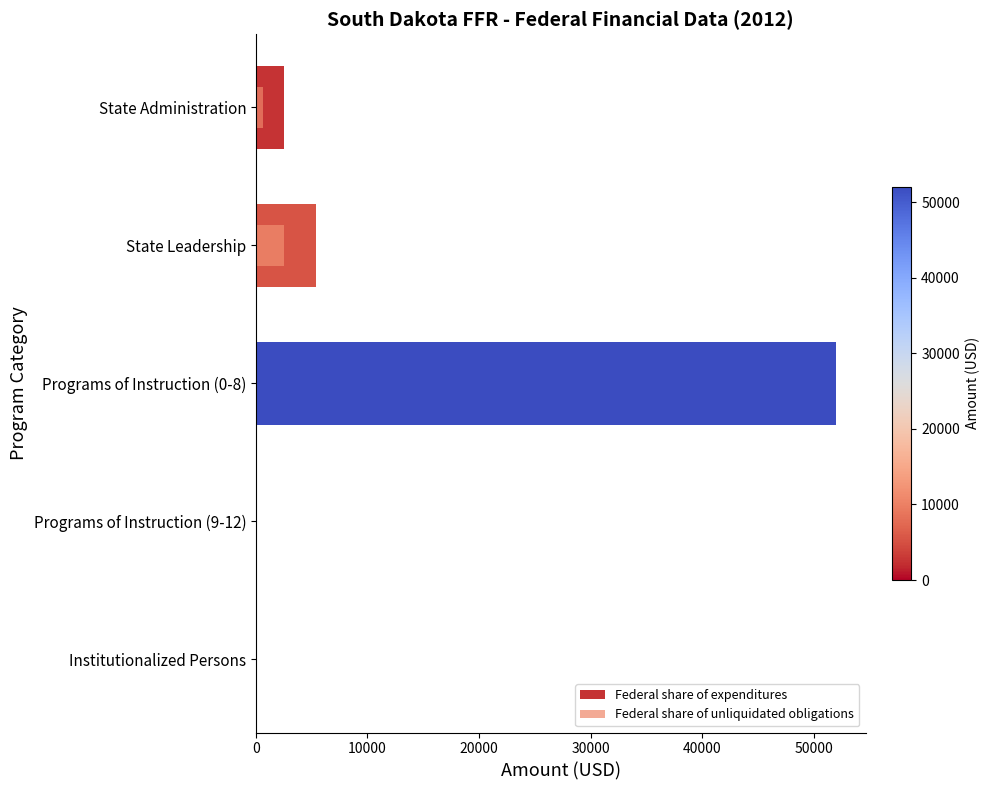

Rank the series at Institutionalized Persons from highest to lowest value.

Federal share of expenditures, Federal share of unliquidated obligations